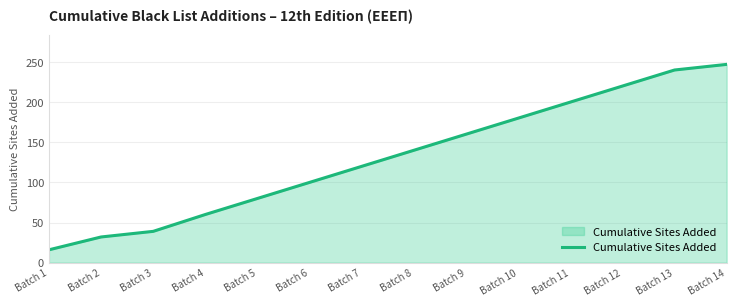

Reading left to right, transcribe all the data shown in this chart.

Batch 1=16	Batch 2=32	Batch 3=39	Batch 4=60	Batch 5=80	Batch 6=100	Batch 7=120	Batch 8=140	Batch 9=160	Batch 10=180	Batch 11=200	Batch 12=220	Batch 13=240	Batch 14=247